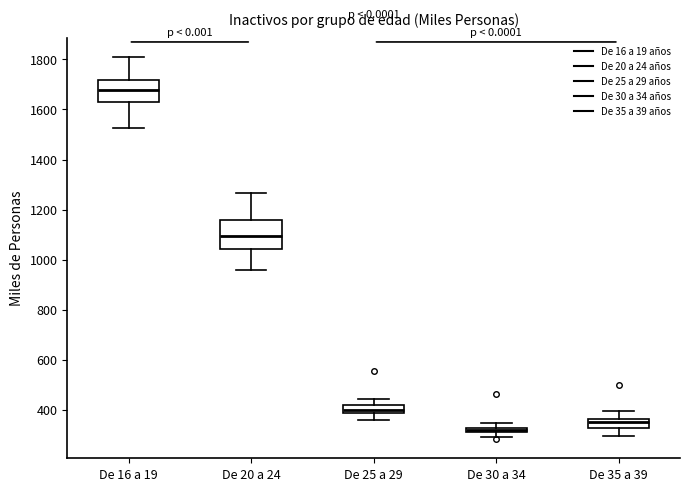

Comparing the boxes themselves (not the whiskers), which one is the tallest?

De 20 a 24